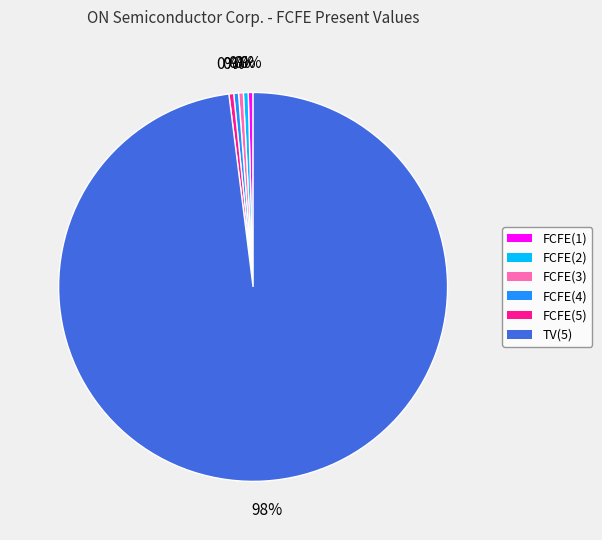

How many segments does this pie chart have?

6